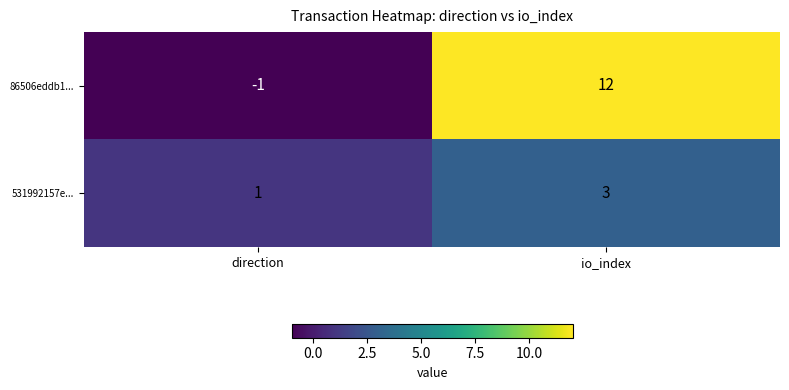

Which category has the lowest value in the 86506eddb1... series?

direction